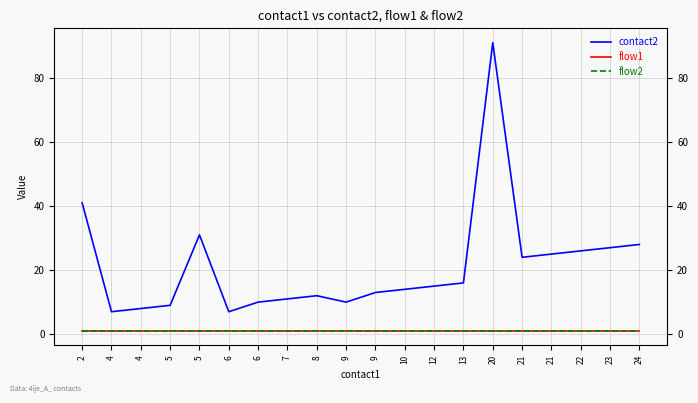

What is the total value across all series at 9?

12